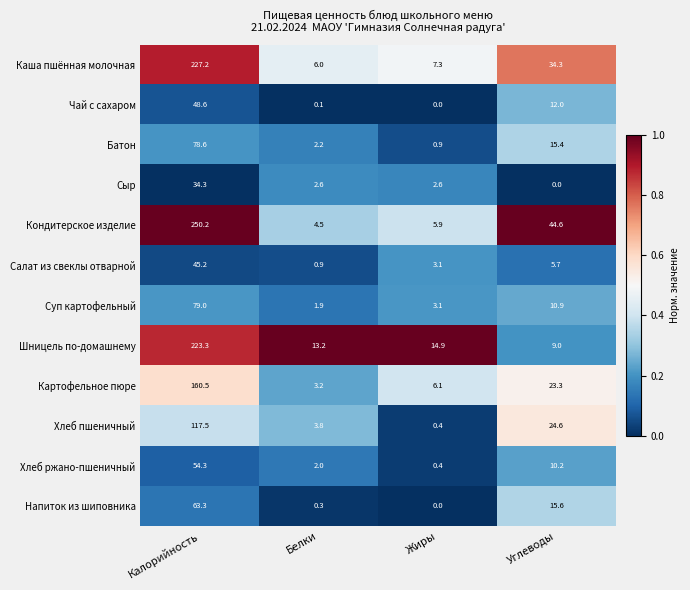

Is it true that Шницель по-домашнему equals 13.2 at Белки?

True